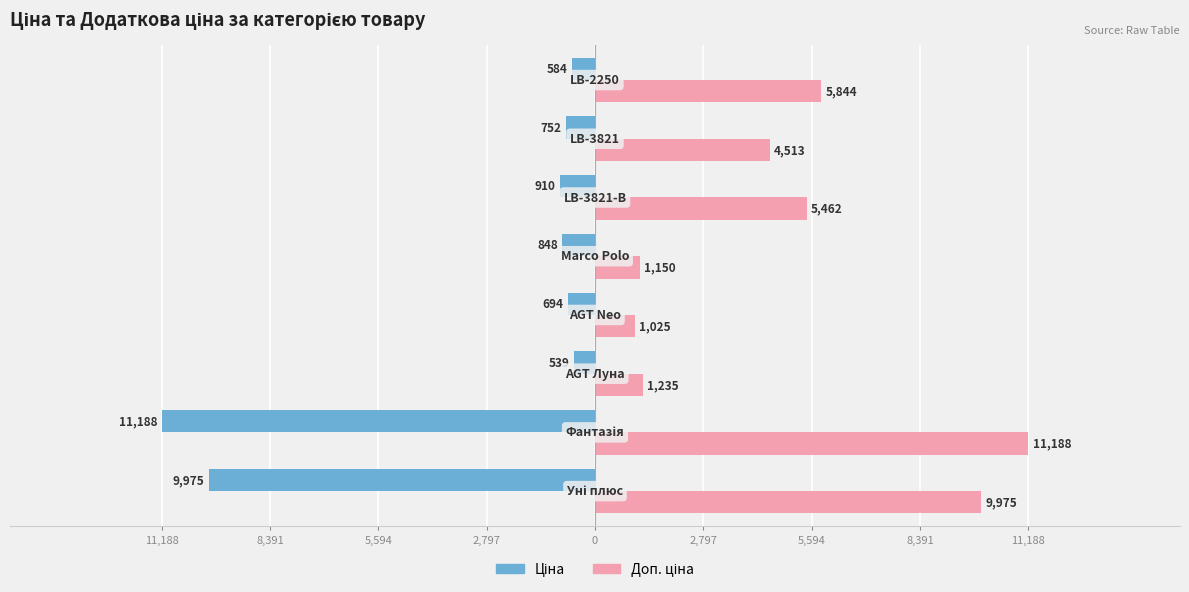

What is the smallest value displayed?

-11188.2